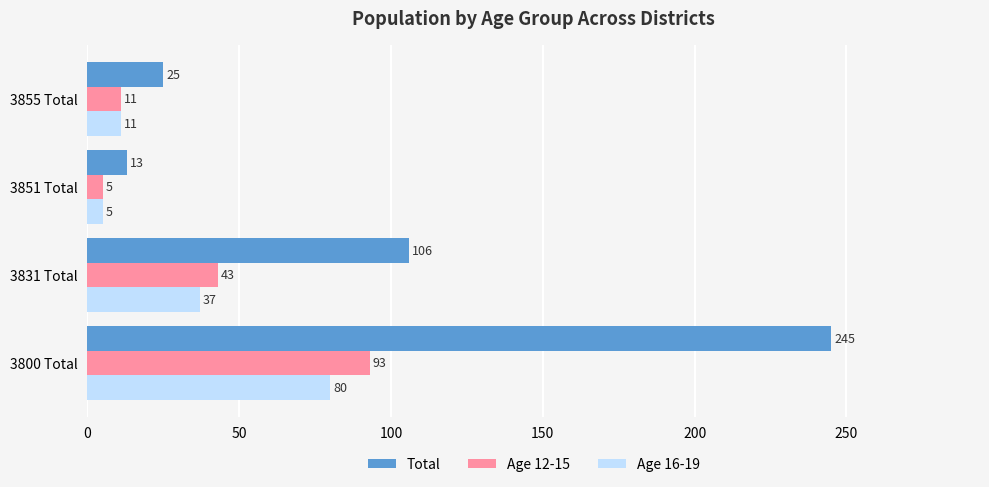

What are all the series names shown in the legend?

Total, Age 12-15, Age 16-19